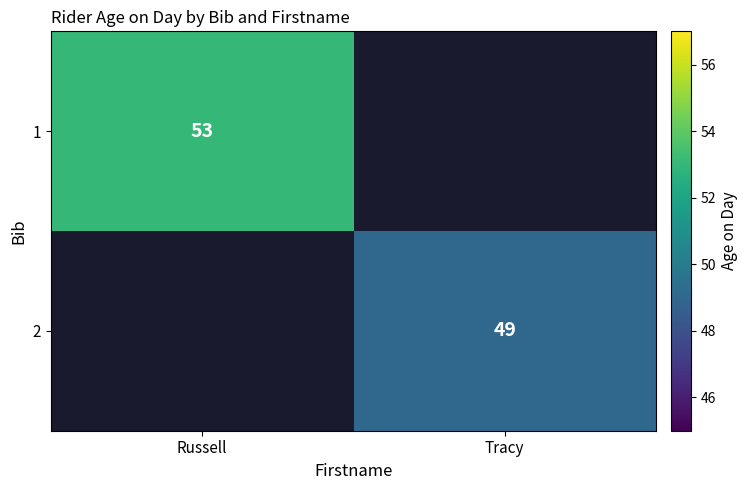

What is the maximum value shown in the chart?

53.0